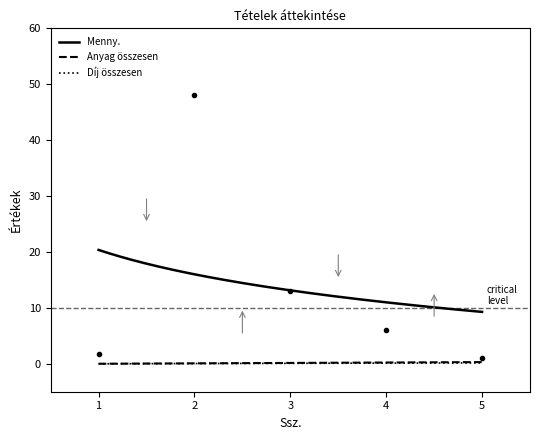

How many lines are shown in the chart?

3